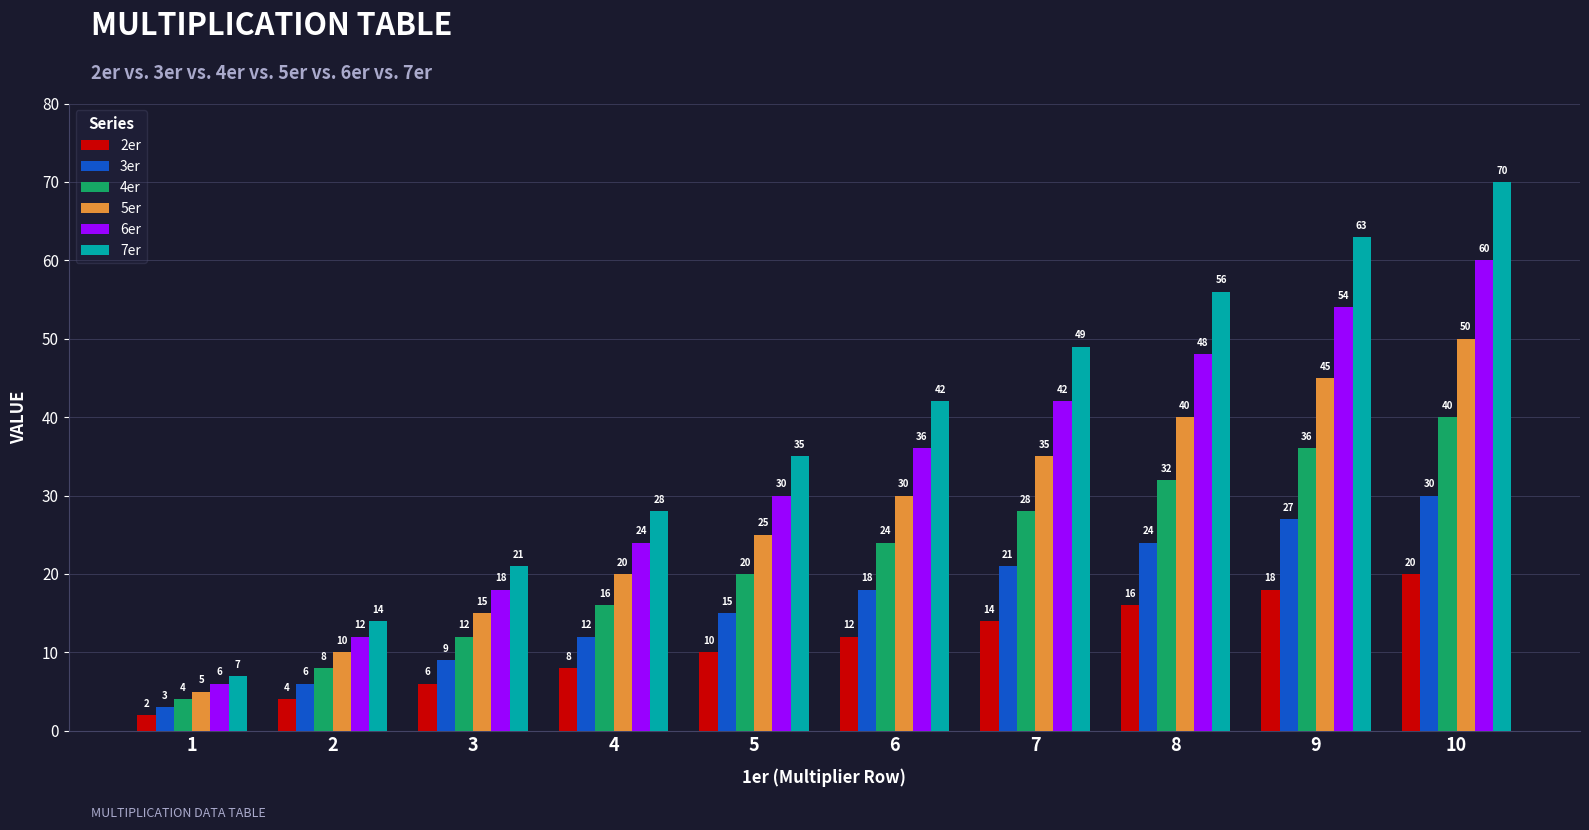

Which series has the largest range (max minus min)?

7er